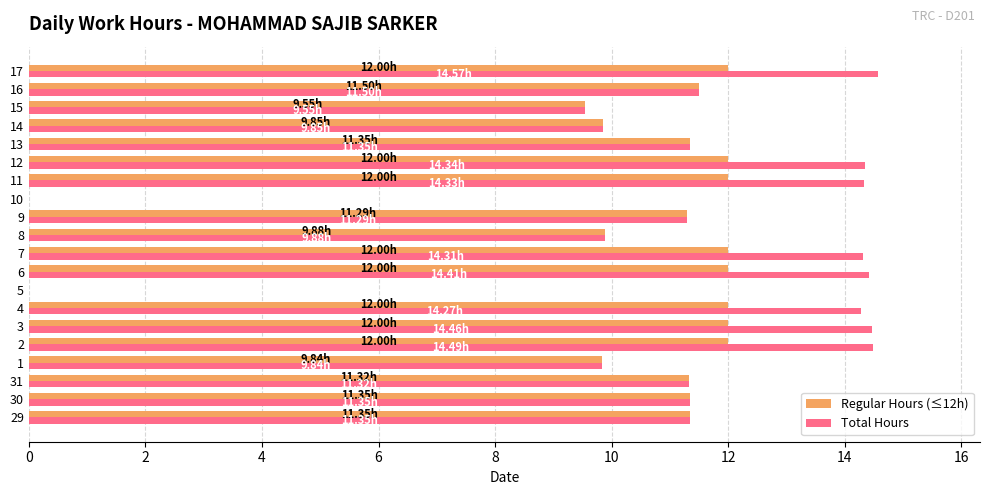

What is the sum of all Regular Hours (≤12h) values?

203.3